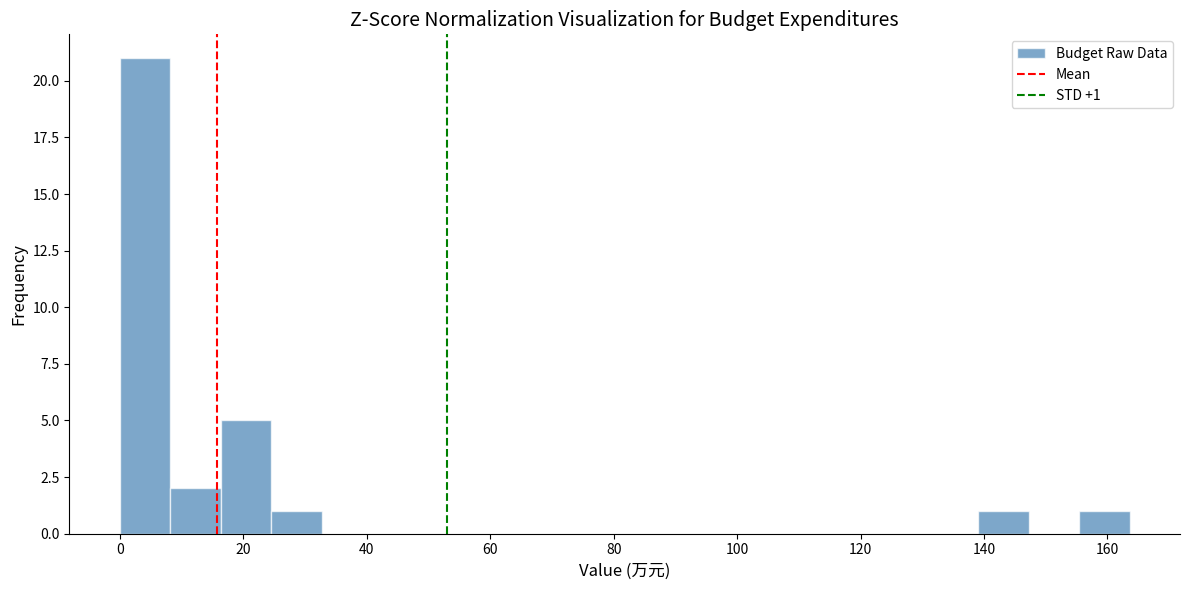

Over which range of the x-axis is the bar tallest?

0 to 8